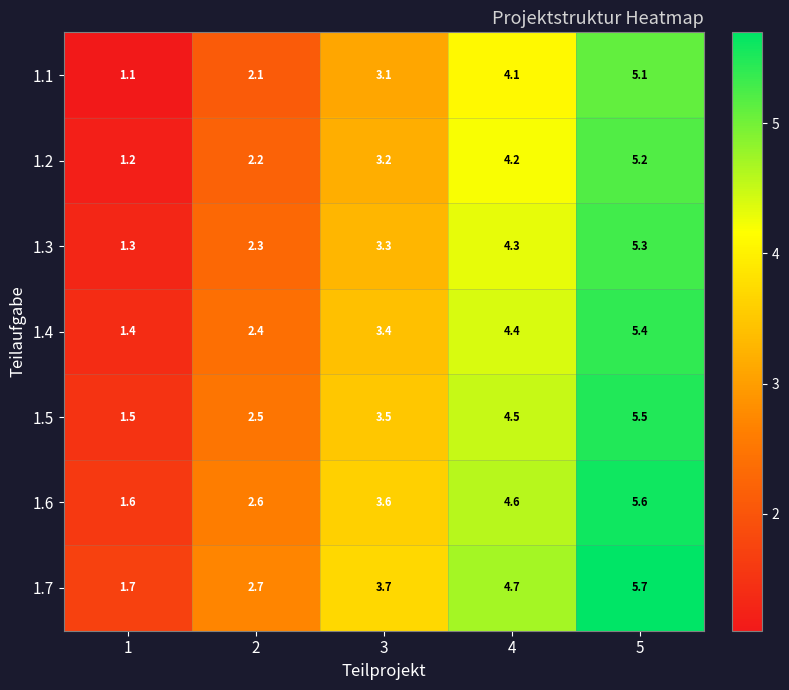

The value of 1.5 at 5 is 9.6. True or false?

False